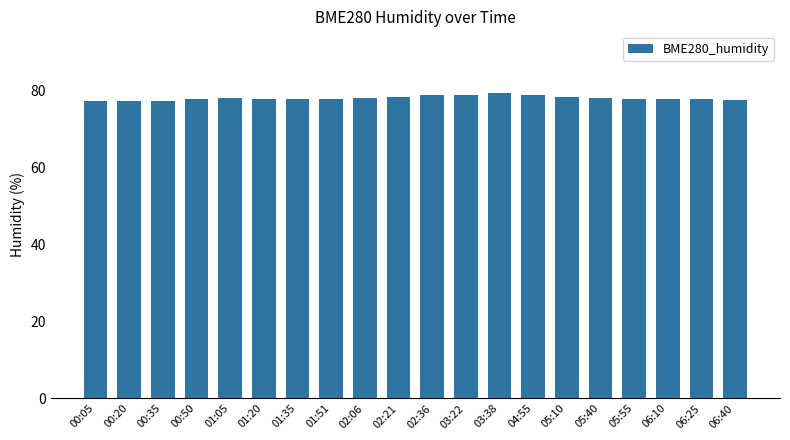

How many bars are there in total?

20